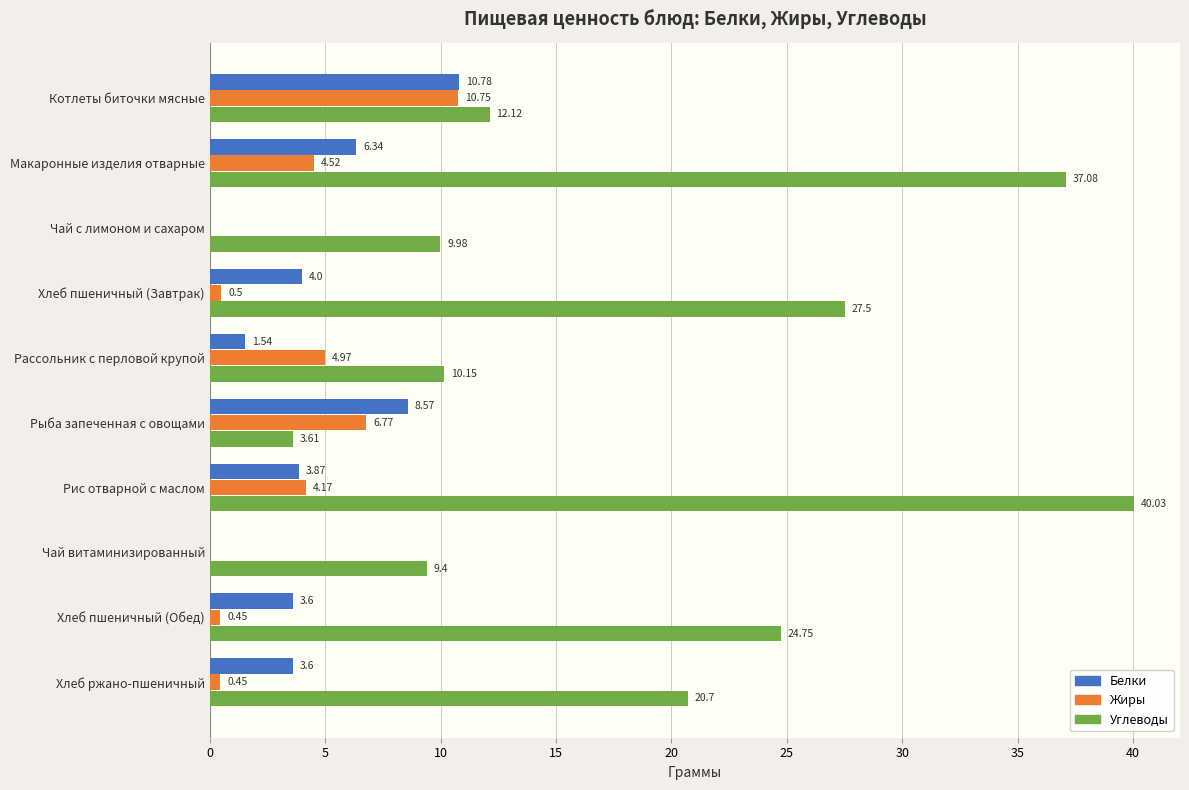

At which label is Белки closest to 5?

Хлеб пшеничный (Завтрак)